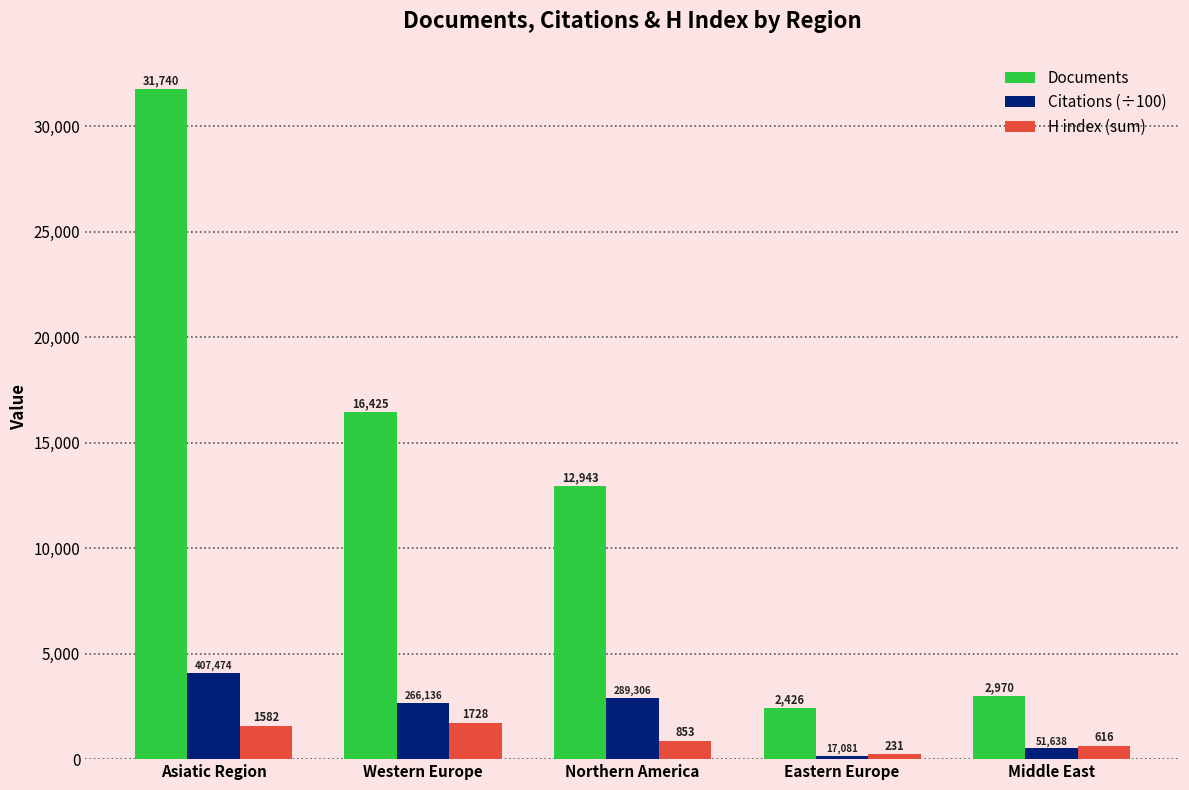

The value of Documents at Northern America is 12943.0. True or false?

True